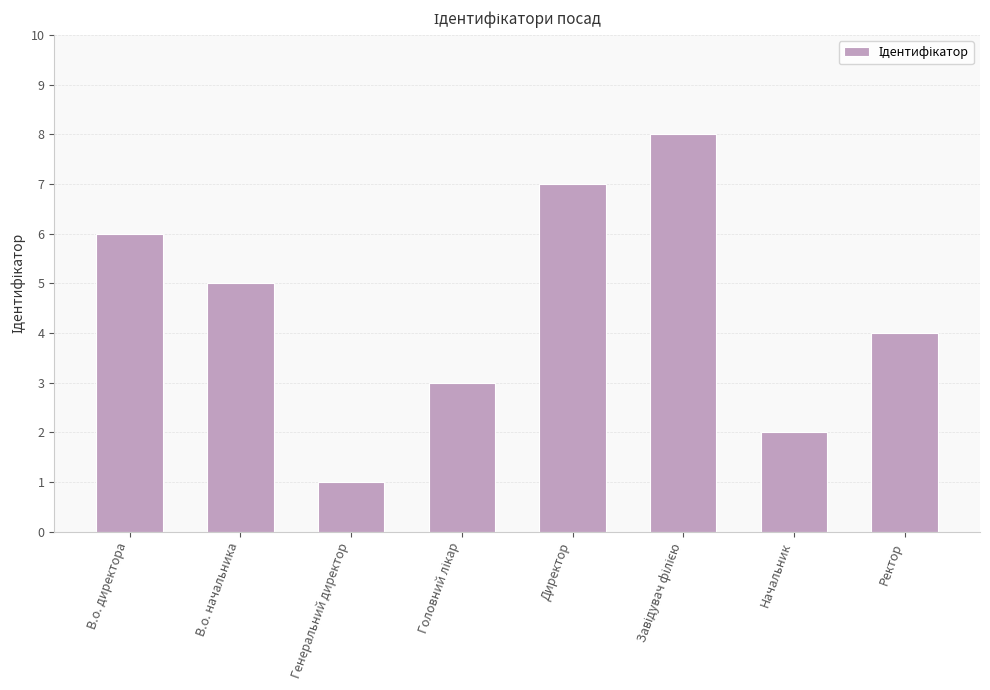

What is the difference between the values at В.о. директора and Ректор?

2